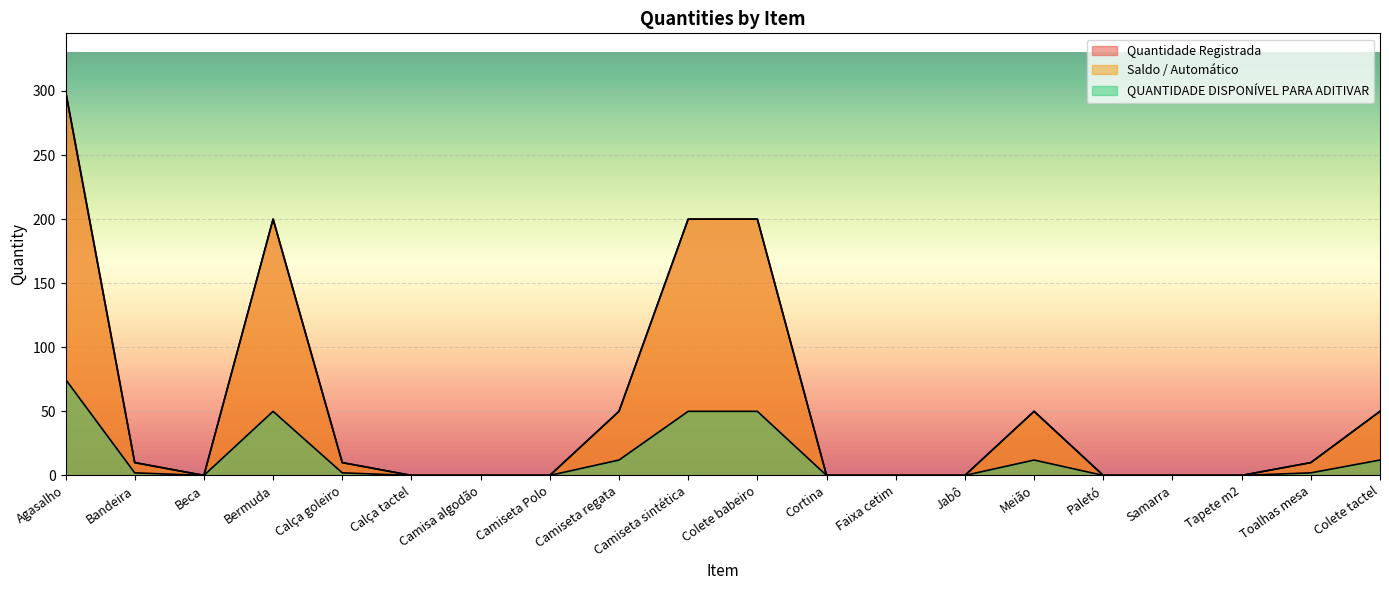

Reading left to right, list all the values displayed in this chart.

Quantidade Registrada: Agasalho=300	Bandeira=10	Beca=0	Bermuda=200	Calça goleiro=10	Calça tactel=0	Camisa algodão=0	Camiseta Polo=0	Camiseta regata=50	Camiseta sintética=200	Colete babeiro=200	Cortina=0	Faixa cetim=0	Jabô=0	Meião=50	Paletó=0	Samarra=0	Tapete m2=0	Toalhas mesa=10	Colete tactel=50
Saldo / Automático: Agasalho=300	Bandeira=10	Beca=0	Bermuda=200	Calça goleiro=10	Calça tactel=0	Camisa algodão=0	Camiseta Polo=0	Camiseta regata=50	Camiseta sintética=200	Colete babeiro=200	Cortina=0	Faixa cetim=0	Jabô=0	Meião=50	Paletó=0	Samarra=0	Tapete m2=0	Toalhas mesa=10	Colete tactel=50
QUANTIDADE DISPONÍVEL PARA ADITIVAR: Agasalho=75	Bandeira=2	Beca=0	Bermuda=50	Calça goleiro=2	Calça tactel=0	Camisa algodão=0	Camiseta Polo=0	Camiseta regata=12	Camiseta sintética=50	Colete babeiro=50	Cortina=0	Faixa cetim=0	Jabô=0	Meião=12	Paletó=0	Samarra=0	Tapete m2=0	Toalhas mesa=2	Colete tactel=12